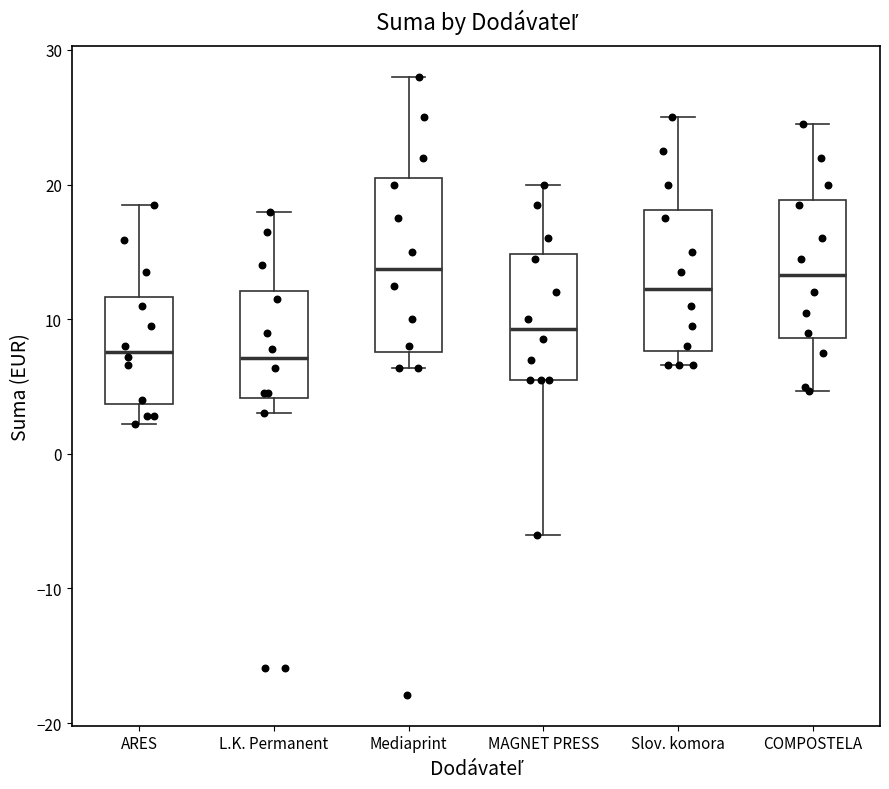

Comparing the boxes themselves (not the whiskers), which one is the tallest?

Mediaprint